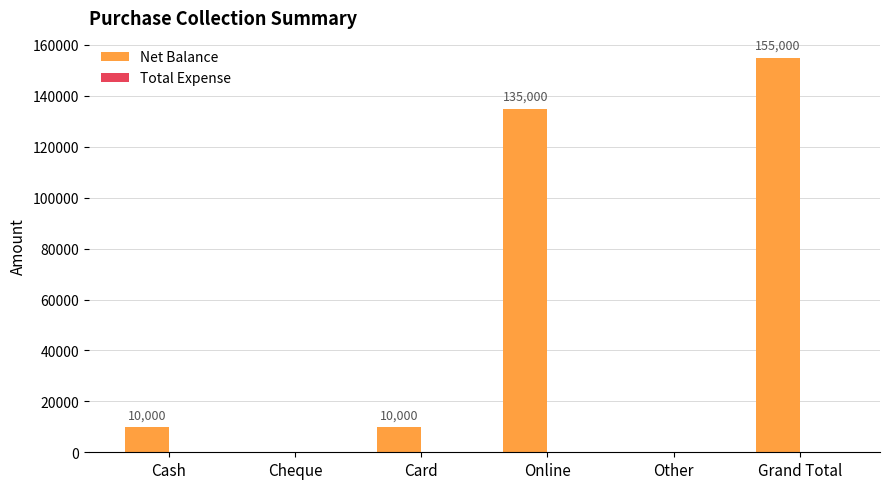

Which has a higher value, Grand Total or Cheque?

Grand Total